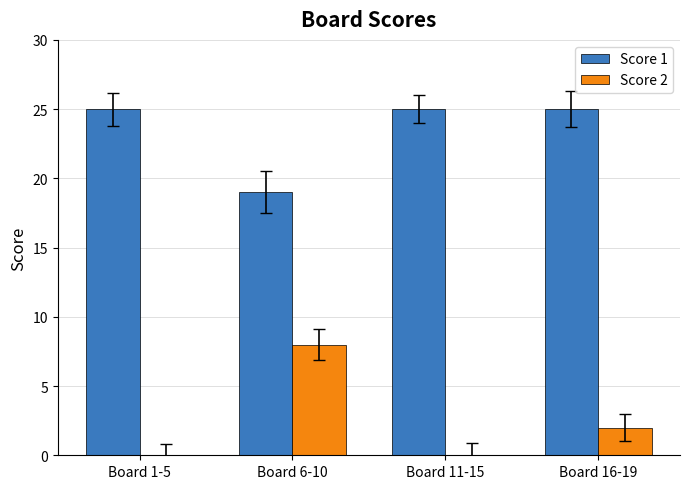

What is the sum of the Score 2 values at Board 16-19 and Board 1-5?

2